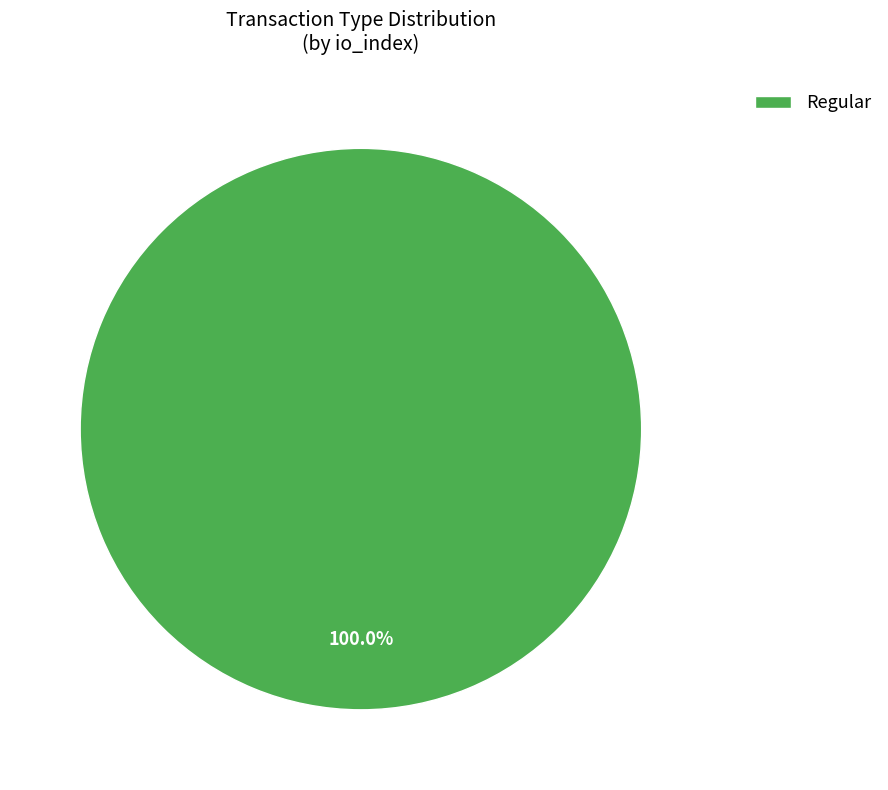

Does Regular represent more than half of the total?

Yes